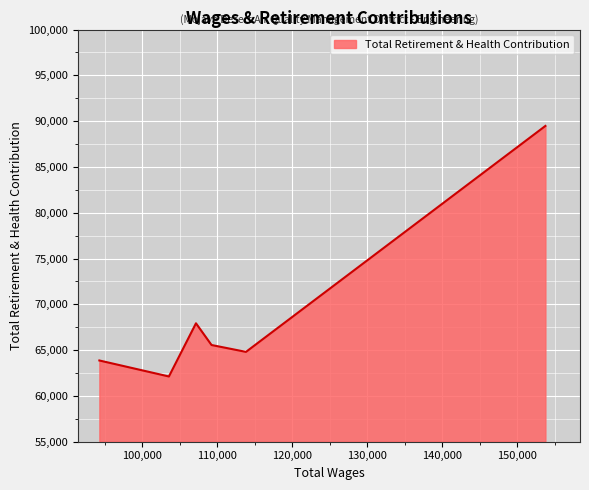

What is the difference between the second highest and second lowest values?

4060